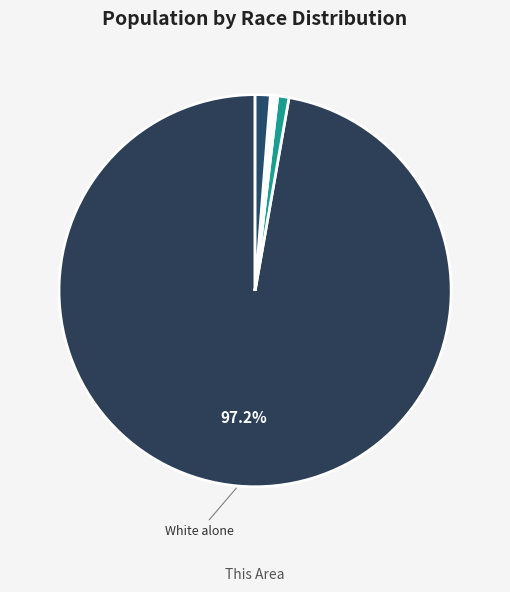

Count the number of slices in the pie.

7